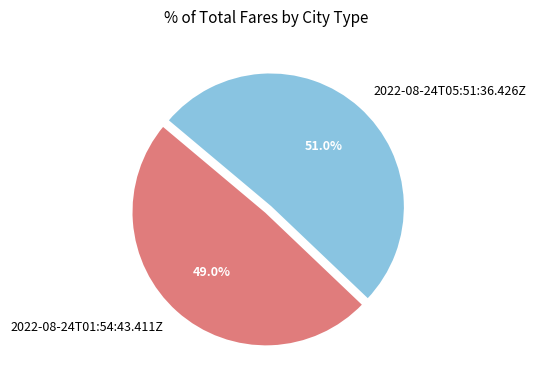

Which slice is the largest?

2022-08-24T05:51:36.426Z